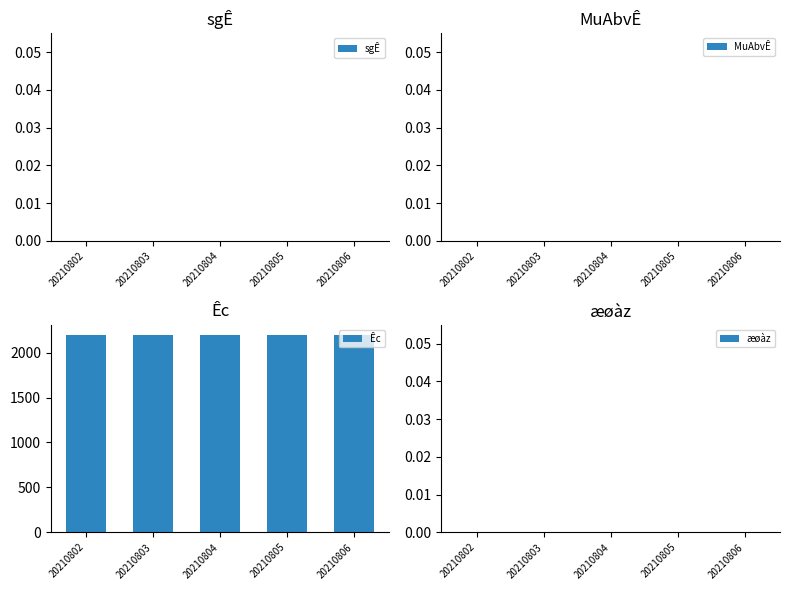

What is the sum of the Êc values at 20210802 and 20210803?

4400